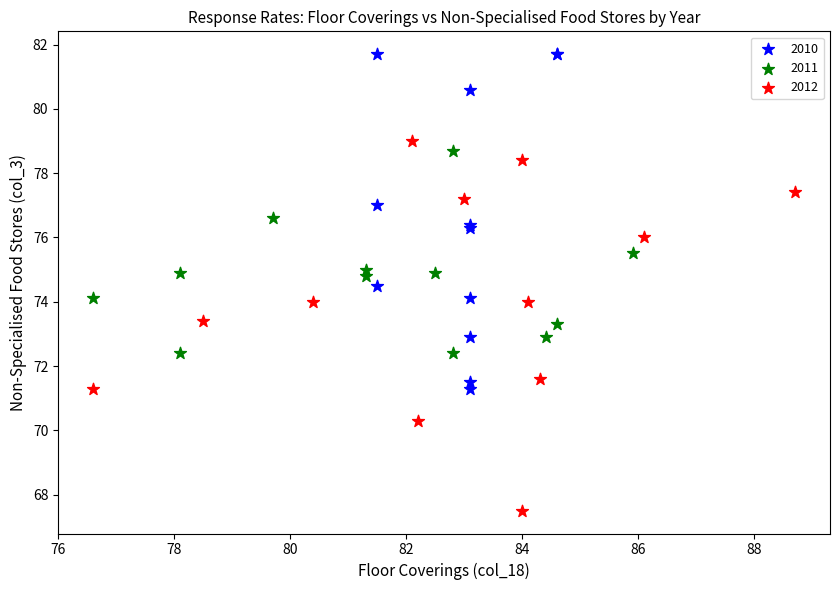

Which series has the largest Y range (max minus min)?

2012